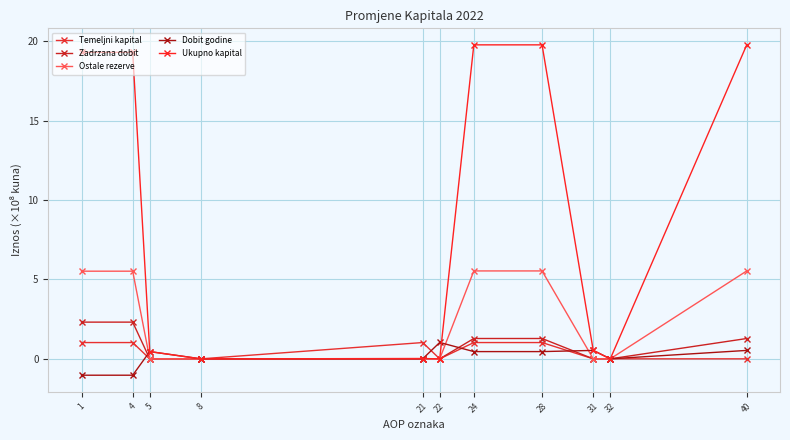

The Ukupno kapital series shows 11.1 at 40. True or false?

False